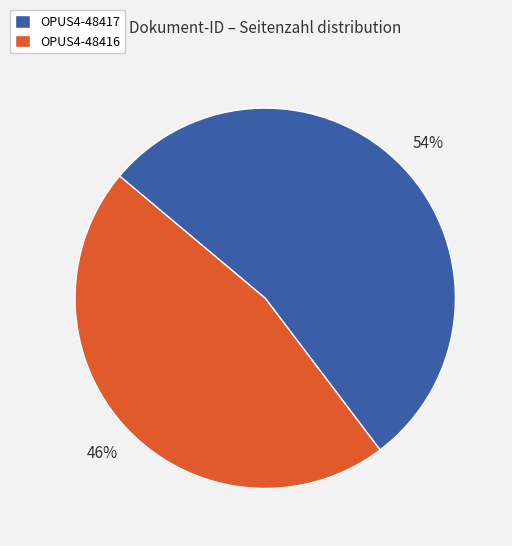

Which has a higher value, OPUS4-48416 or OPUS4-48417?

OPUS4-48417